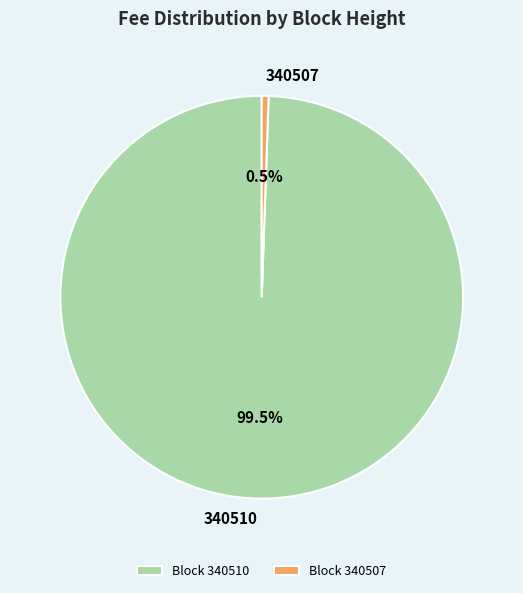

Which category has the smallest portion of the pie?

Block 340507